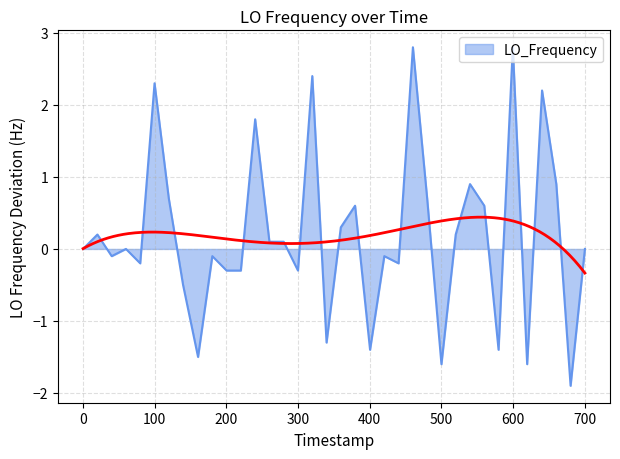

What is the minimum value for LO_Frequency?

-1.9